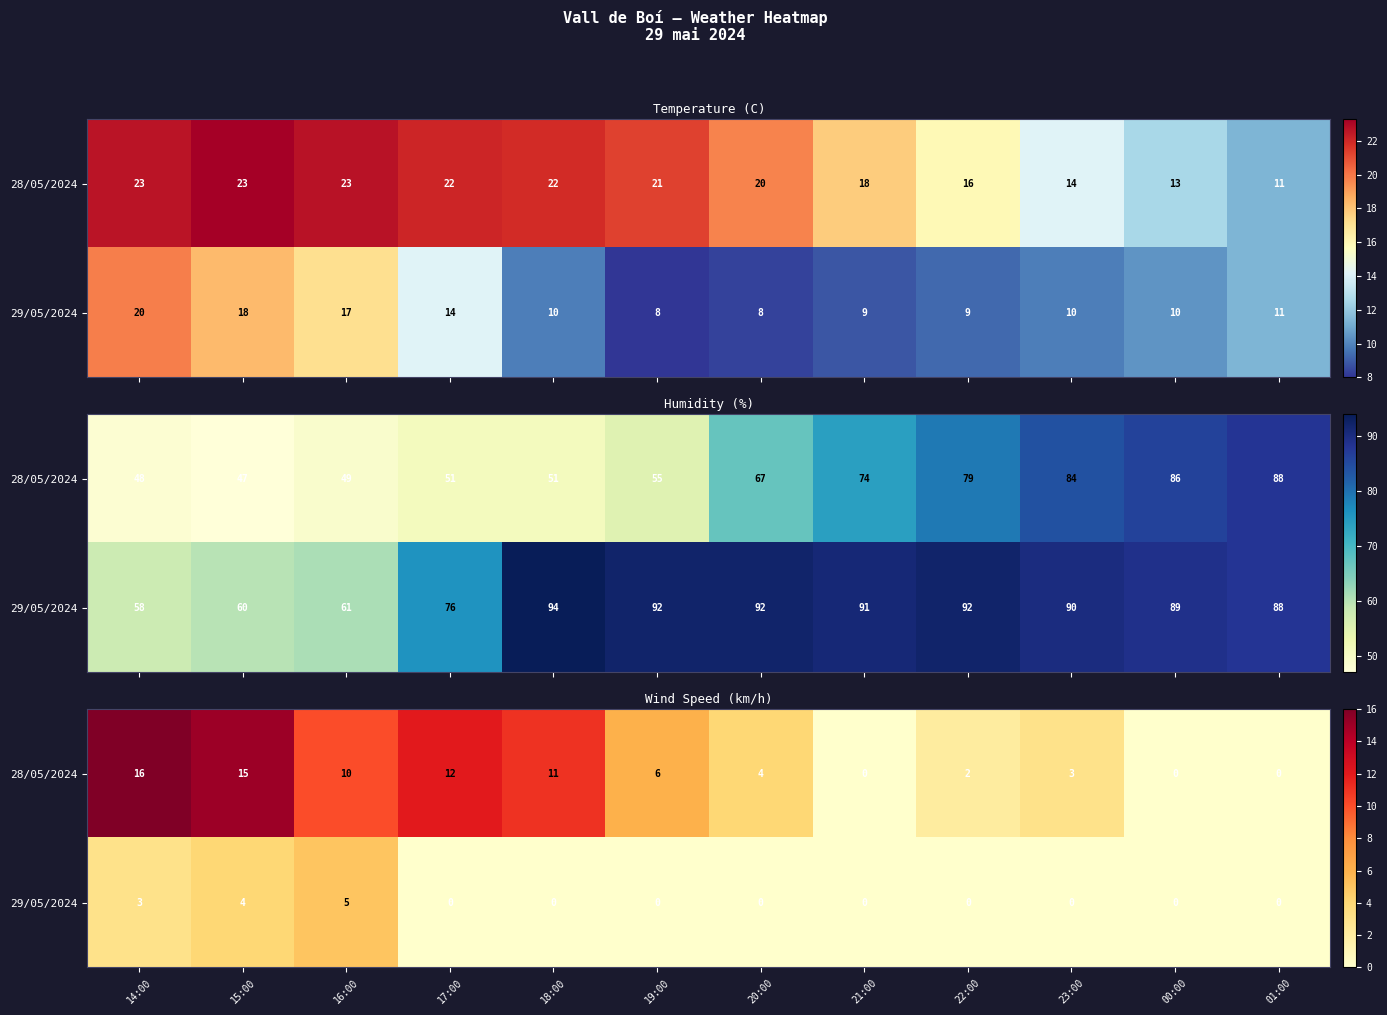

At which label does 28/05/2024 first exceed 6?

14:00